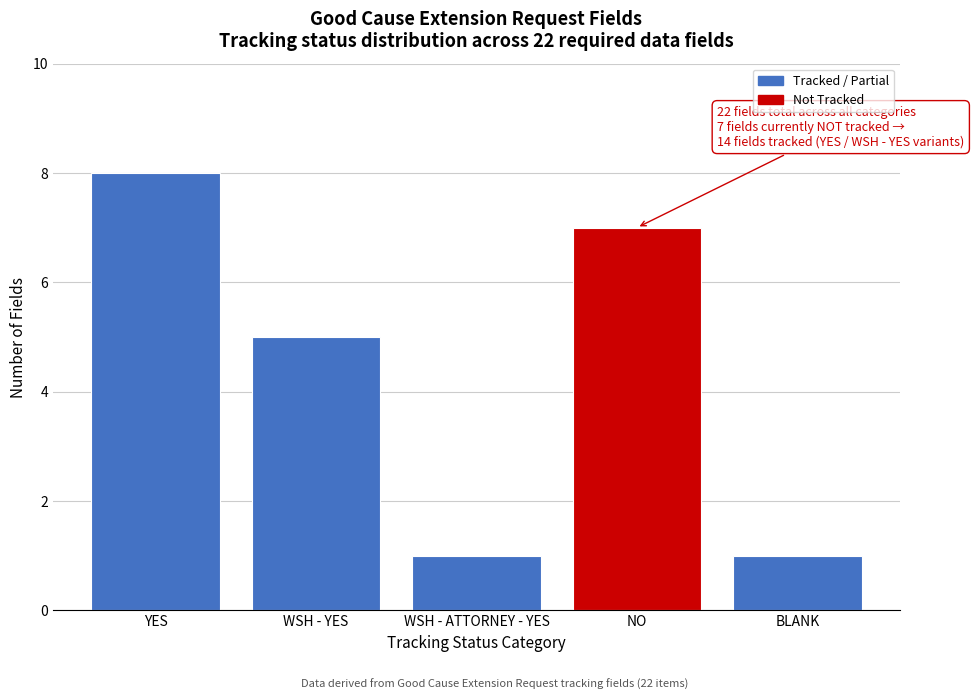

Reading left to right, transcribe all the data shown in this chart.

YES=8	WSH - YES=5	WSH - ATTORNEY - YES=1	NO=7	BLANK=1